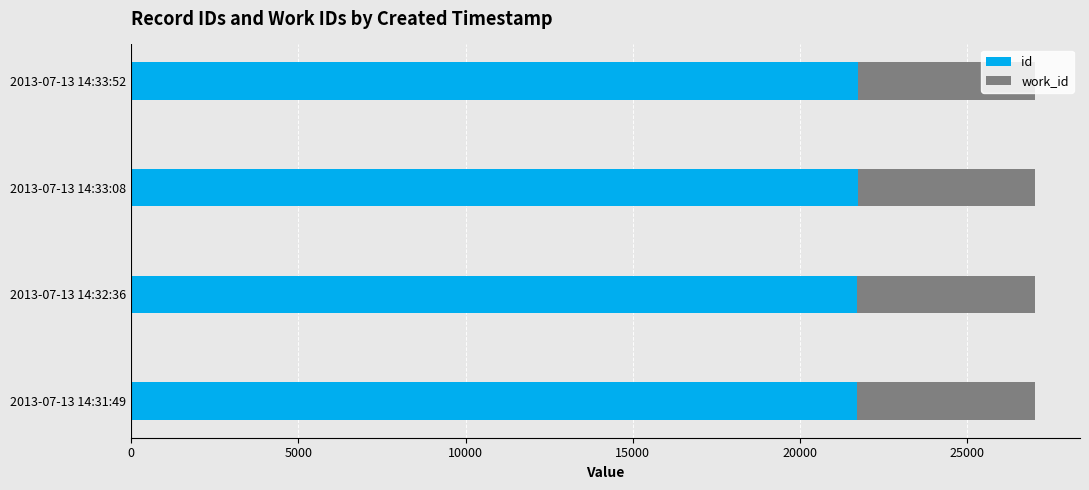

What is the total value across all series at 2013-07-13 14:33:08?

27014